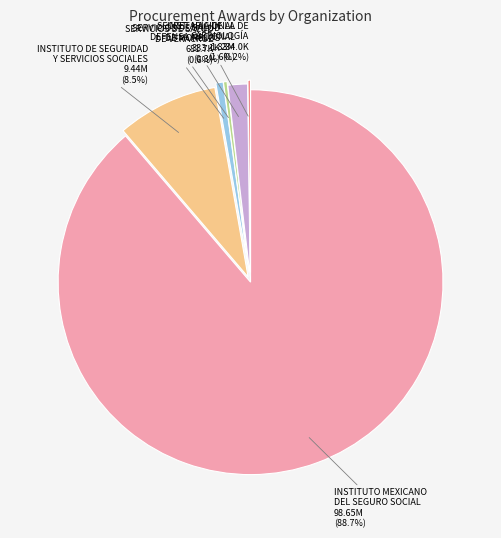

Is there a majority slice in this chart?

Yes